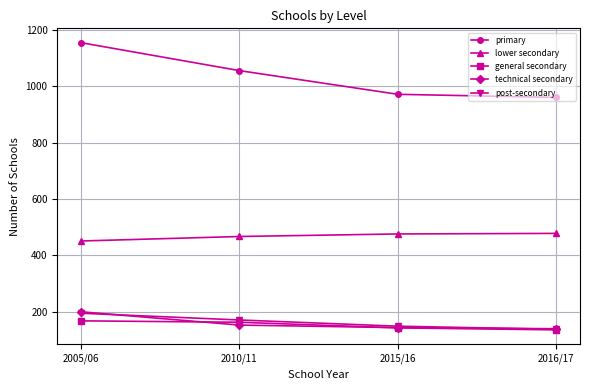

What is the value of the post-secondary point at the 3rd from the left?

149